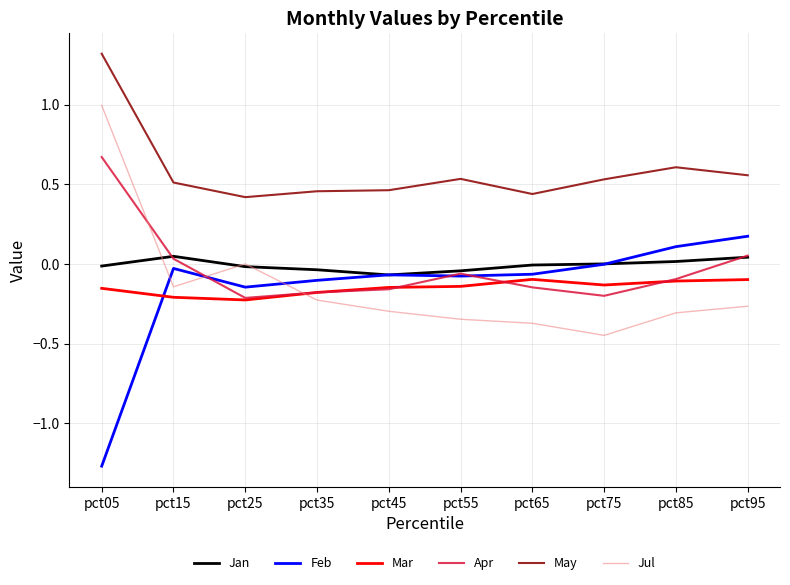

True or false: May and Mar cross at least once.

False